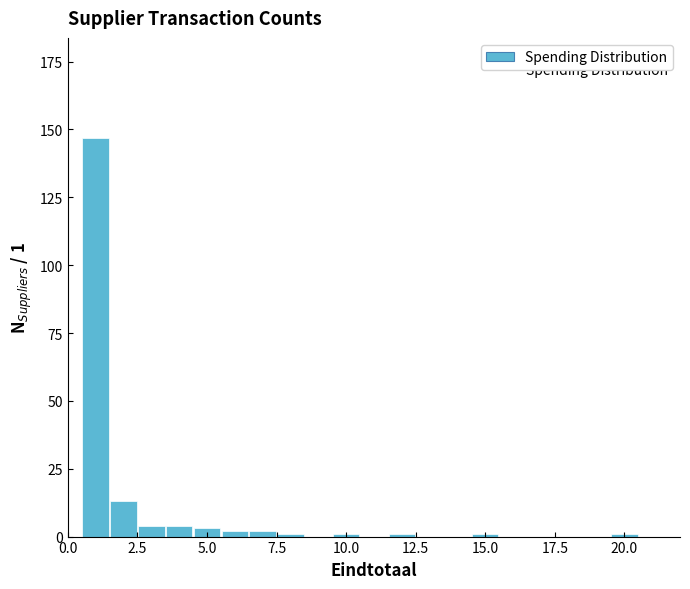

Read against the x-axis, roughly where is the centre of the tallest bar?

1.0